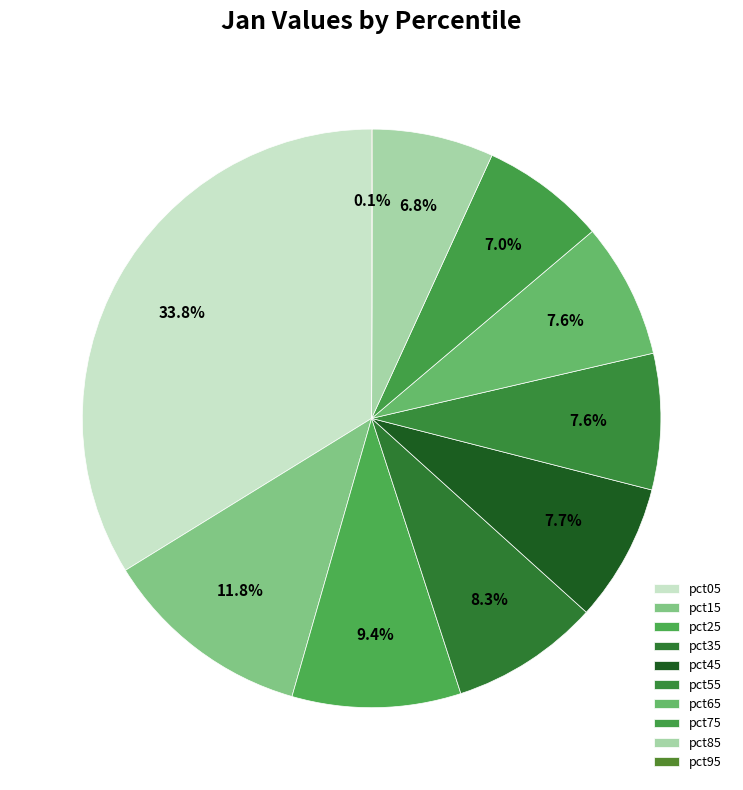

The pct65 slice represents 8% of the pie. True or false?

True